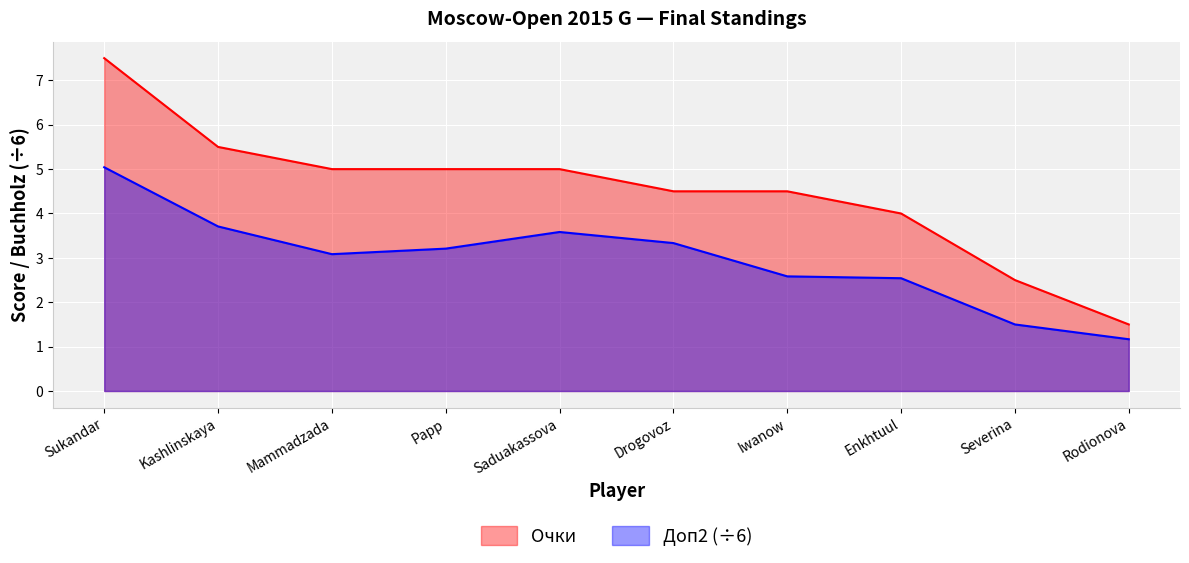

What is the lowest value of the Доп2 series?

1.2